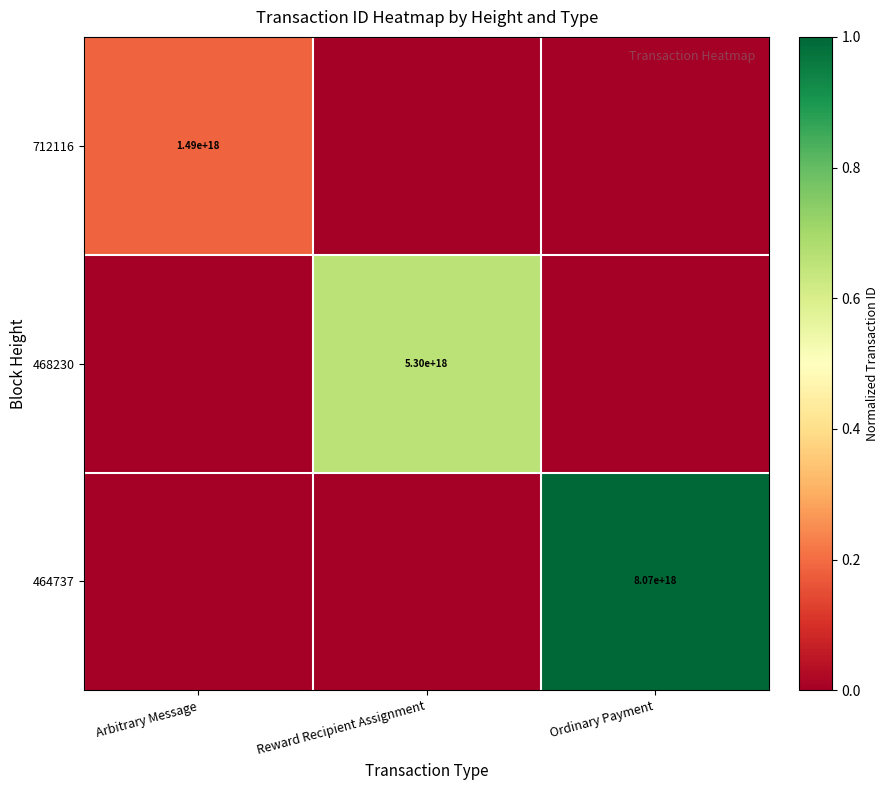

The 464737 series shows 4912262462483489792 at Ordinary Payment. True or false?

False